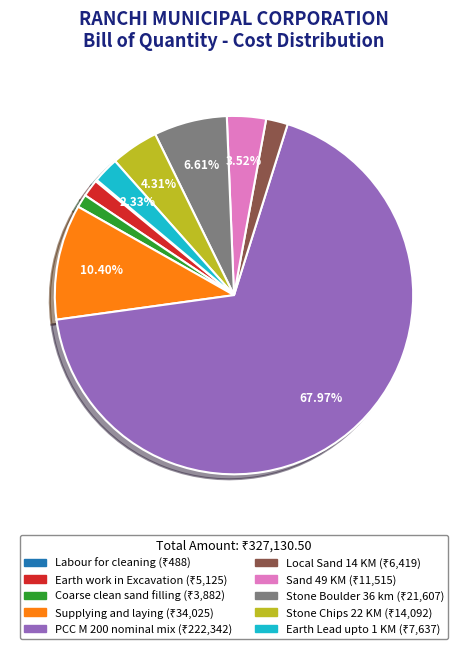

What is the majority slice?

PCC M 200 nominal mix